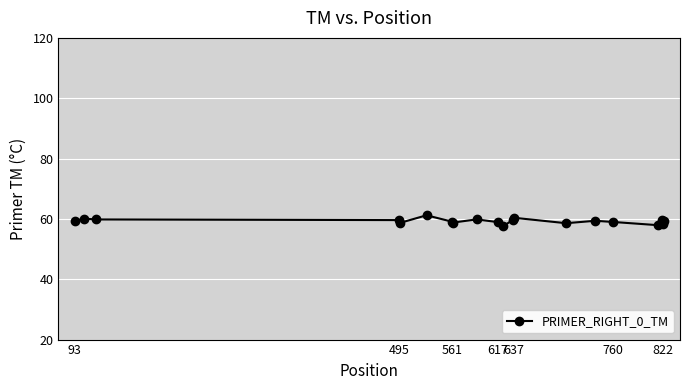

What is the value of the 9th point from the left?

59.8